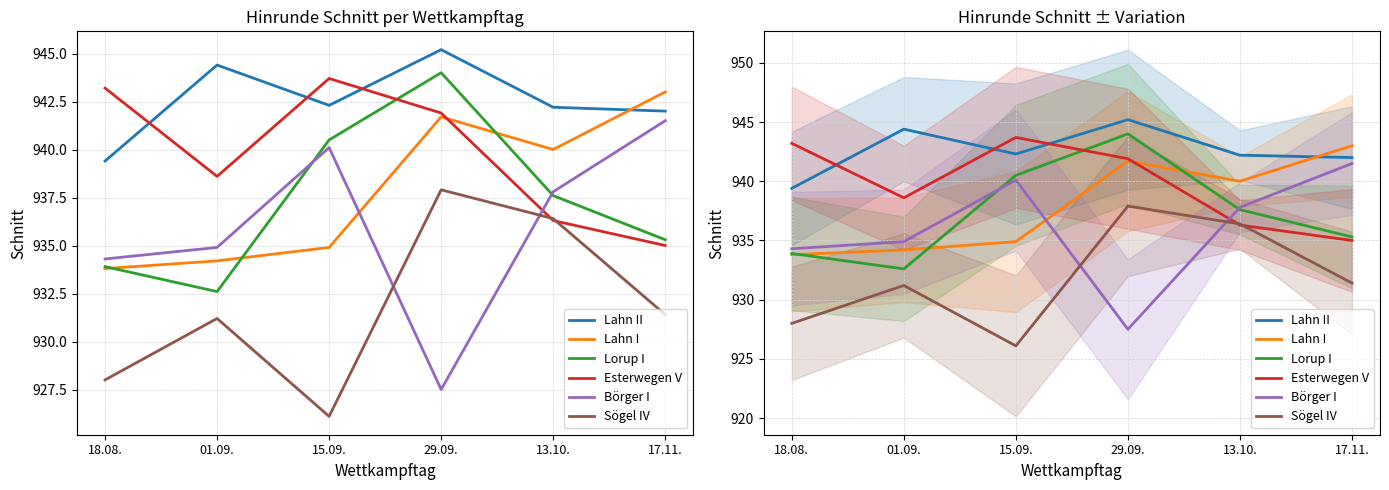

How many distinct data groups are displayed?

6